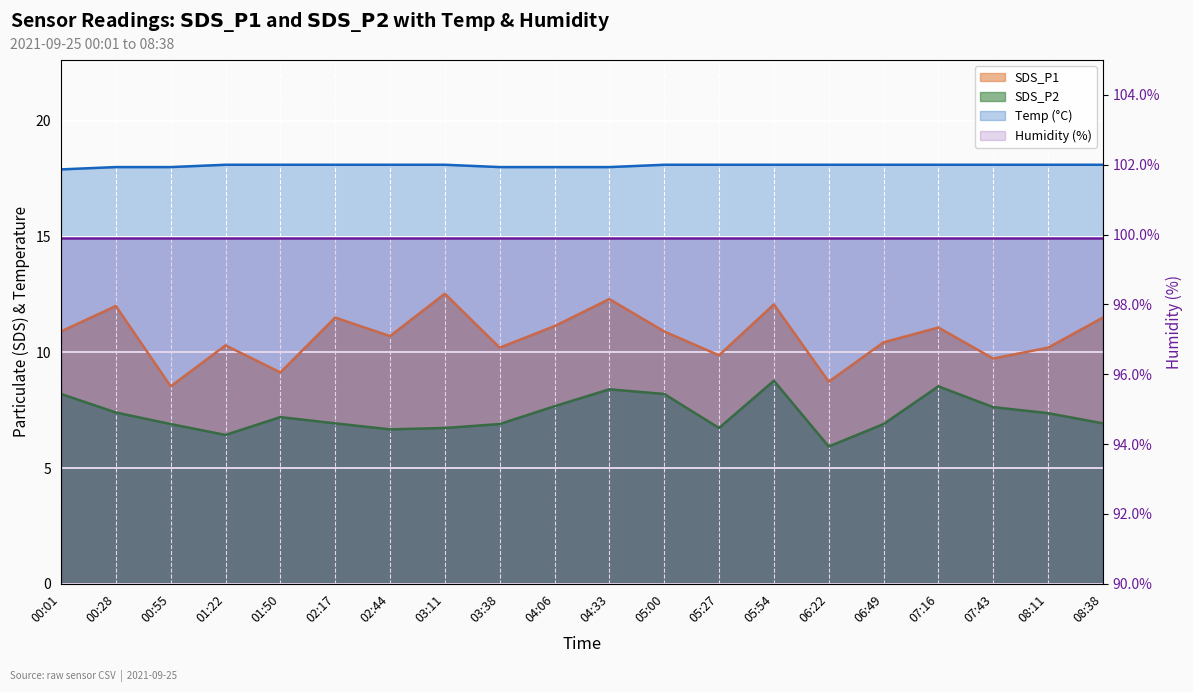

Does the chart display data point markers on the line(s)?

No